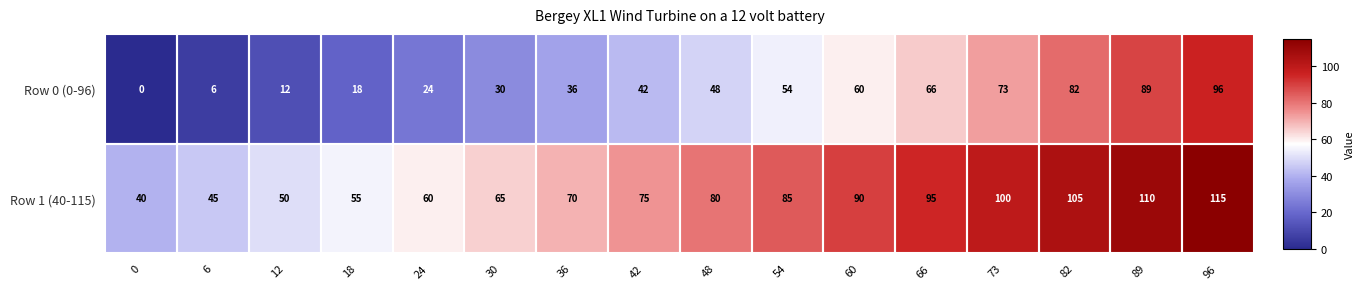

At how many categories does at least one series exceed 48?

14